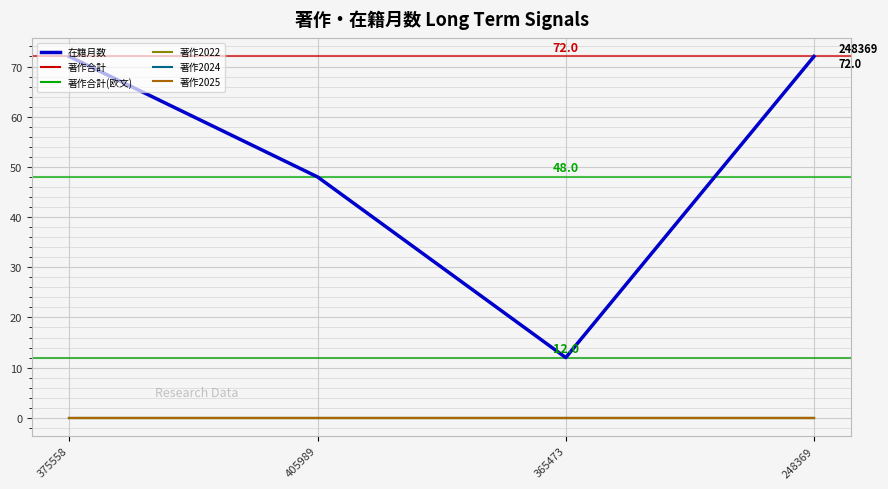

True or false: 著作2024 and 著作合計(欧文) intersect in this chart.

False